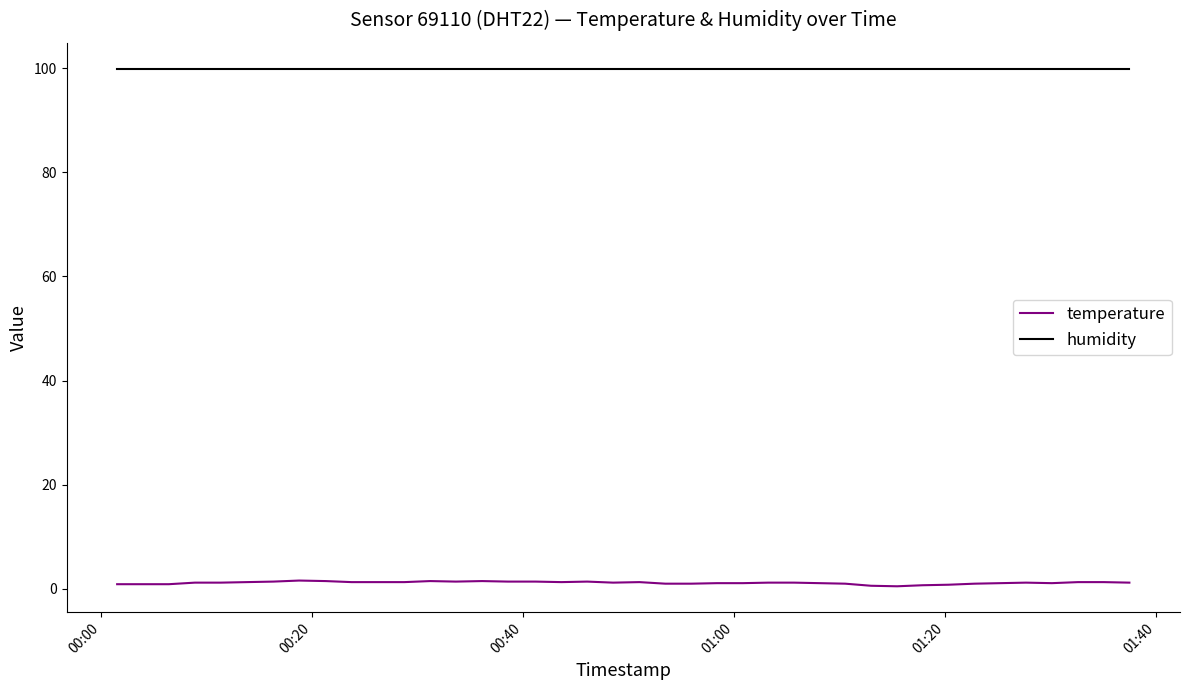

What is the highest value of the humidity series?

99.9